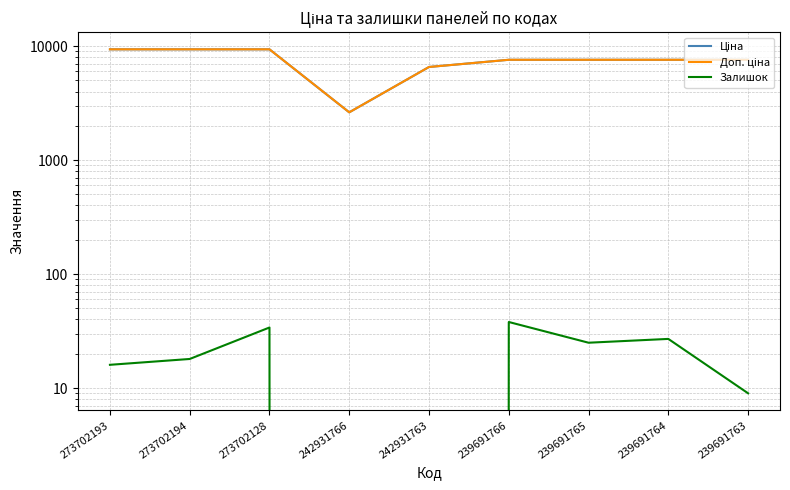

What is the difference between the maximum and minimum values in the Ціна series?

6756.4